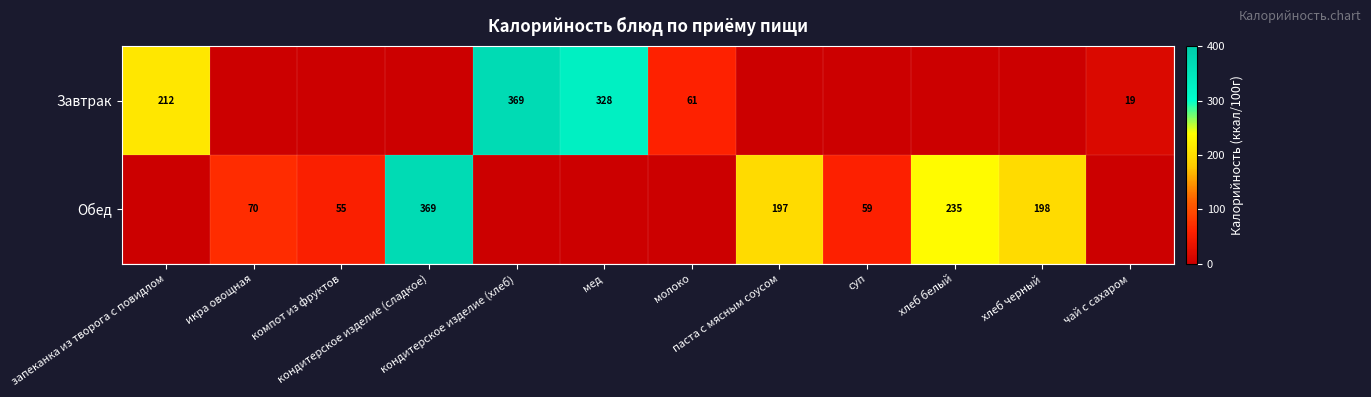

At which label is Обед closest to 184?

паста с мясным соусом